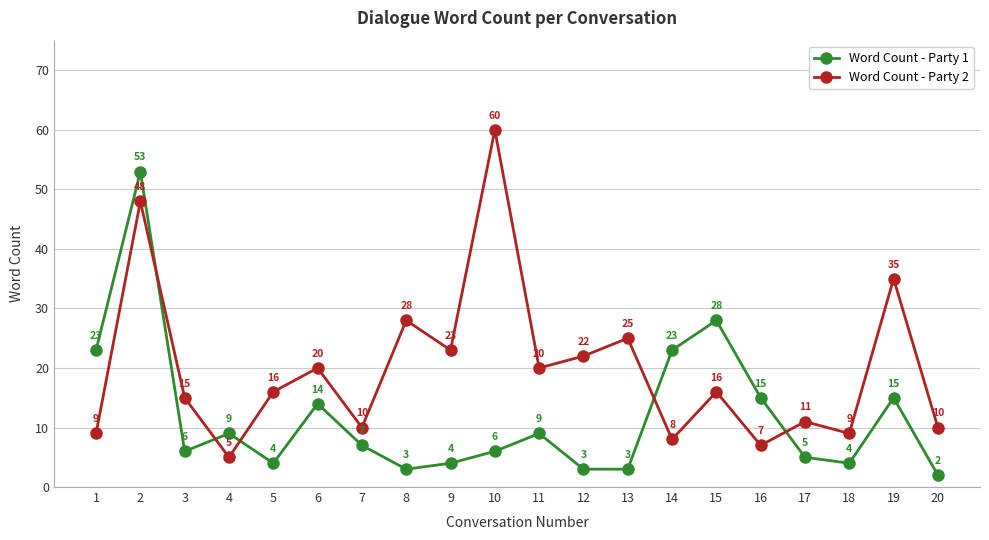

Reading left to right, list all the values displayed in this chart.

Word Count - Party 1: 1=23	2=53	3=6	4=9	5=4	6=14	7=7	8=3	9=4	10=6	11=9	12=3	13=3	14=23	15=28	16=15	17=5	18=4	19=15	20=2
Word Count - Party 2: 1=9	2=48	3=15	4=5	5=16	6=20	7=10	8=28	9=23	10=60	11=20	12=22	13=25	14=8	15=16	16=7	17=11	18=9	19=35	20=10